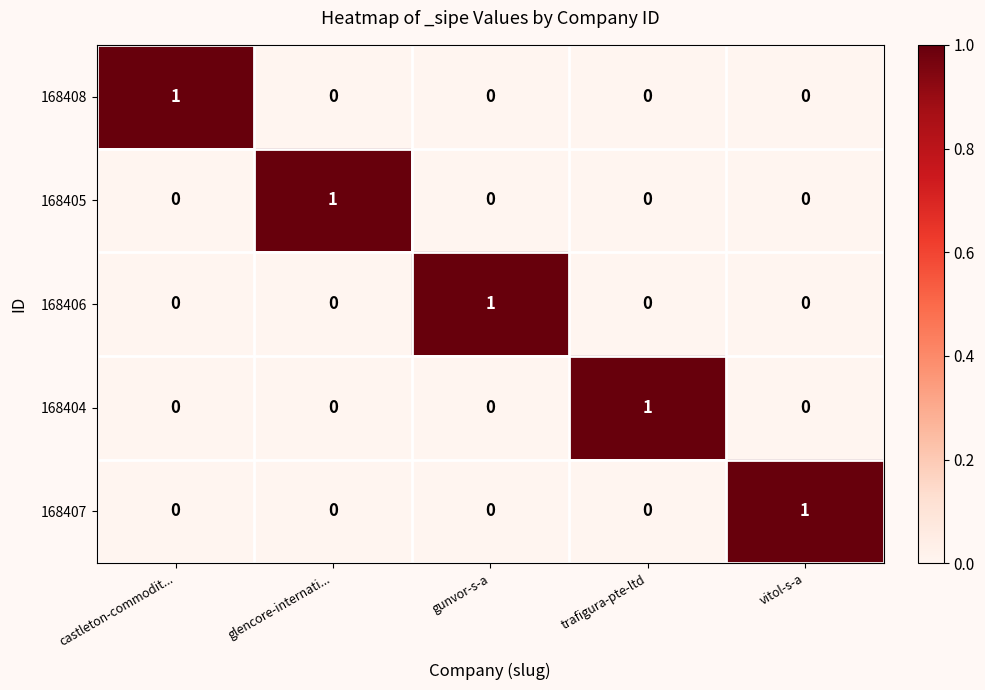

What is the total value across all series at gunvor-s-a?

1